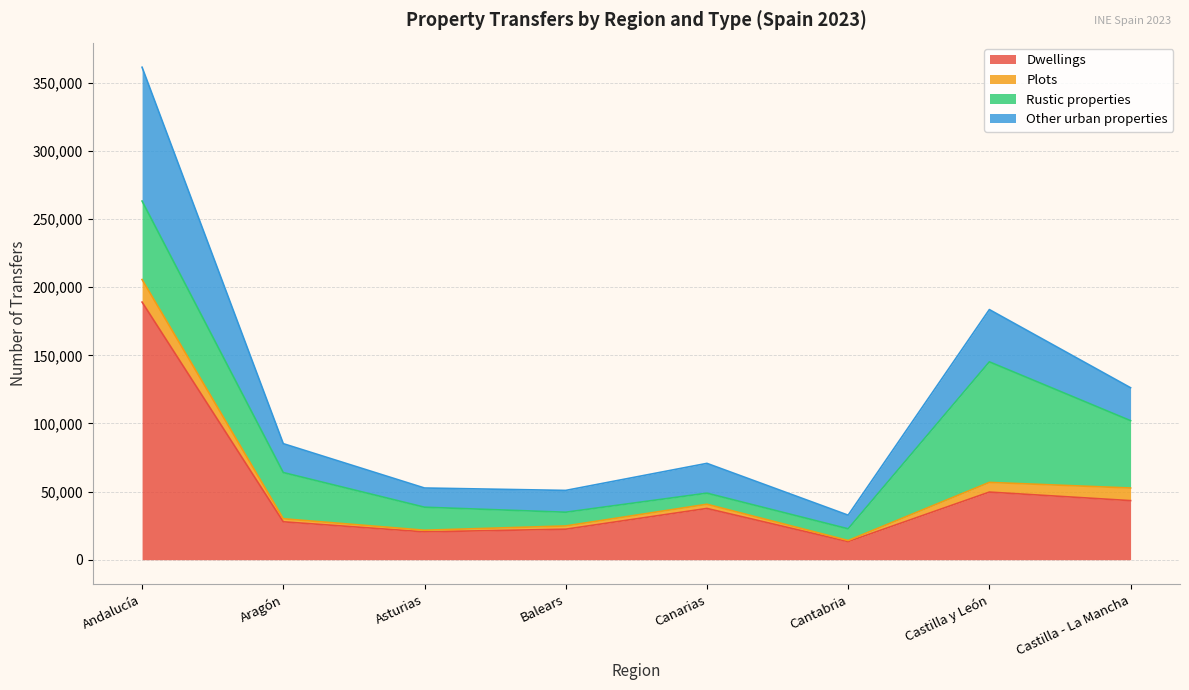

At which category does Dwellings reach its first local valley?

Asturias